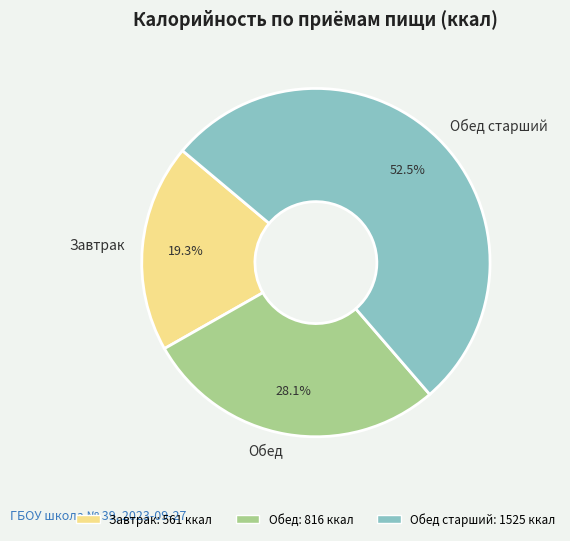

To the nearest percent, what is the difference between the largest and smallest slice percentages?

33%